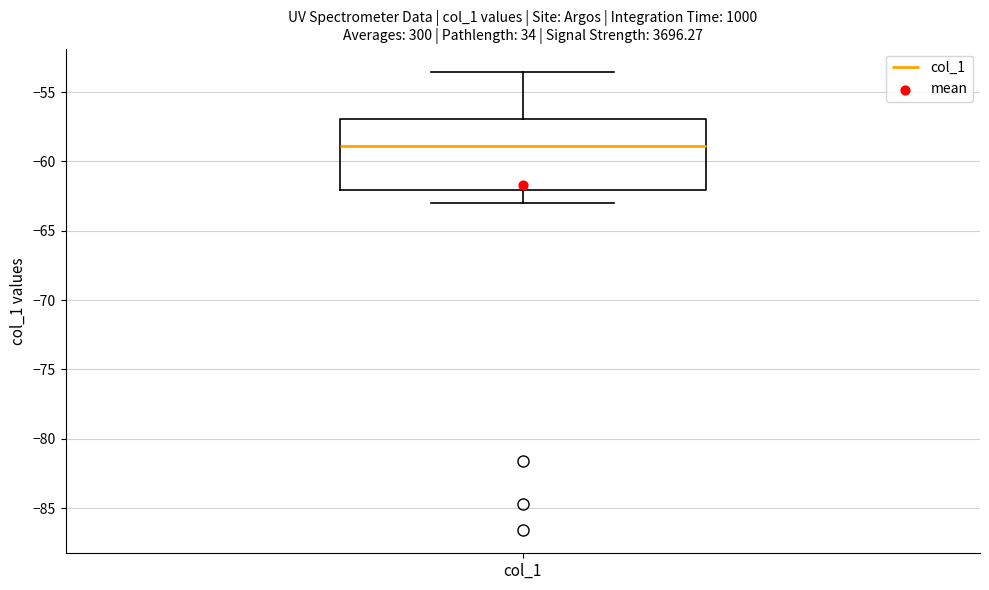

Where does the upper whisker of the box for col_1 end on the y-axis? The values are not printed on the chart, so give them approximately, as read against the axis.

-53.5